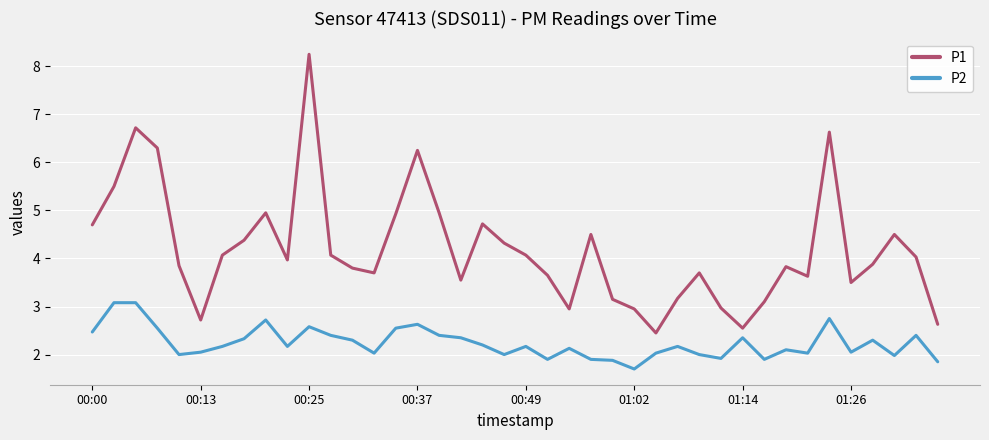

Which series has the largest range (max minus min)?

P1